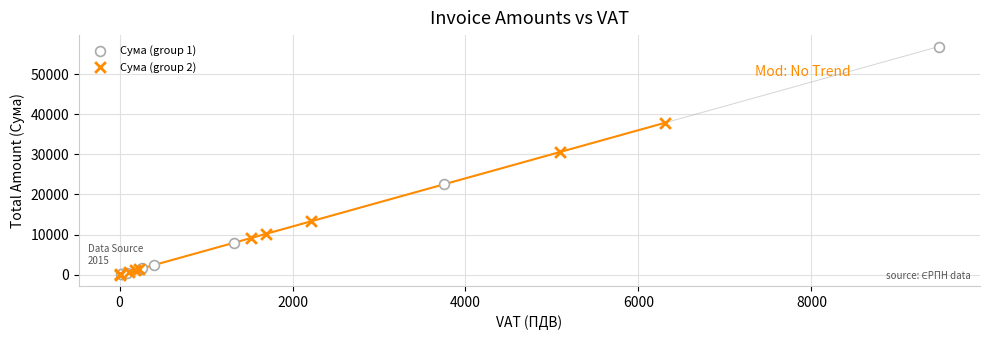

What are all the series names shown in the legend?

Сума (group 1), Сума (group 2)